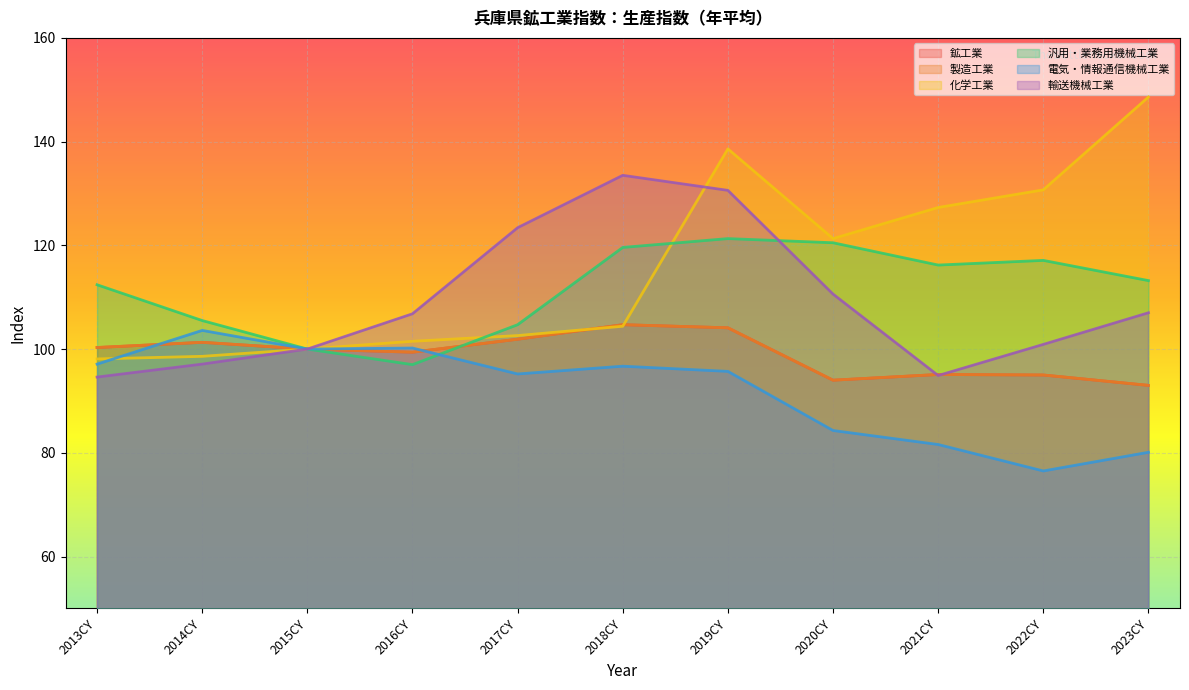

What is the label of the 9th point from the left?

2021CY